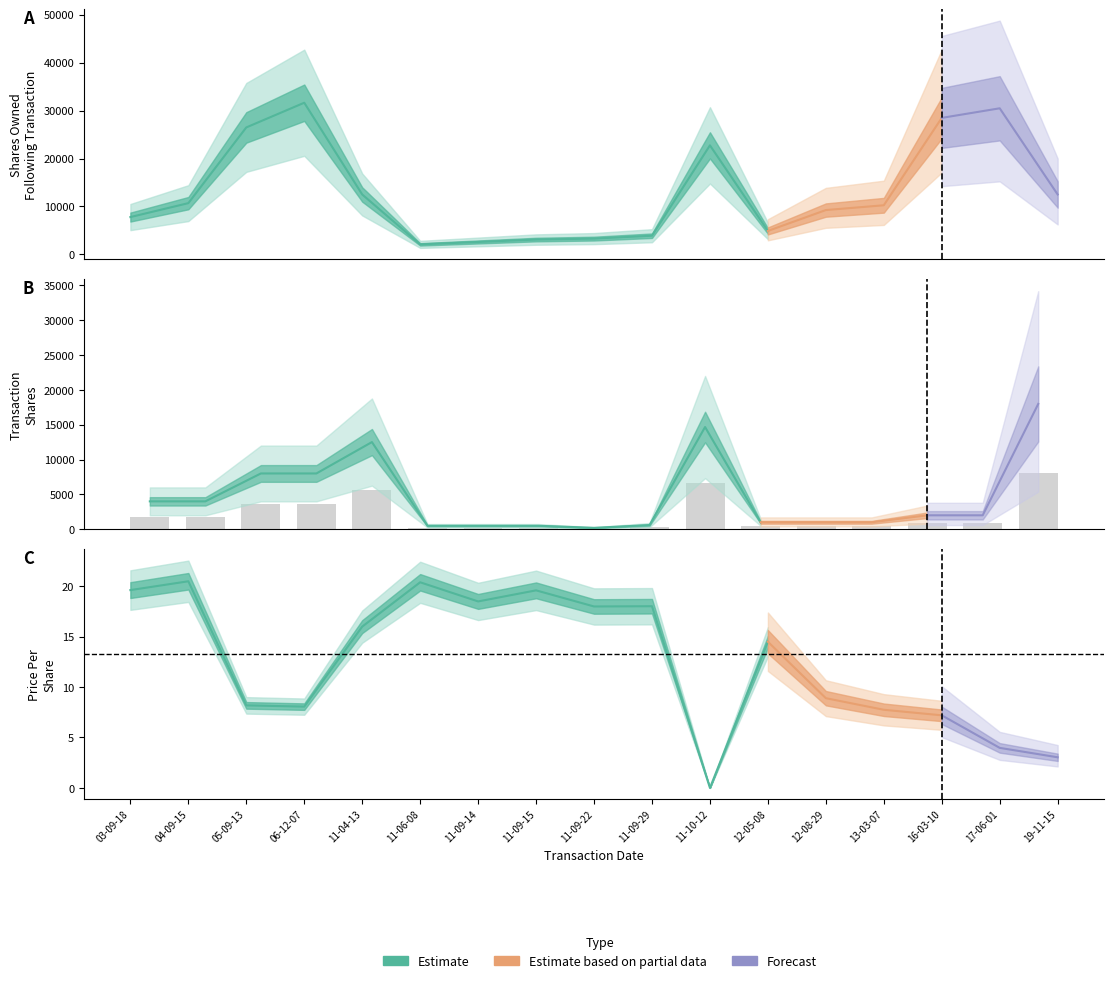

At which category is the sum across all series the highest?

2006-12-07